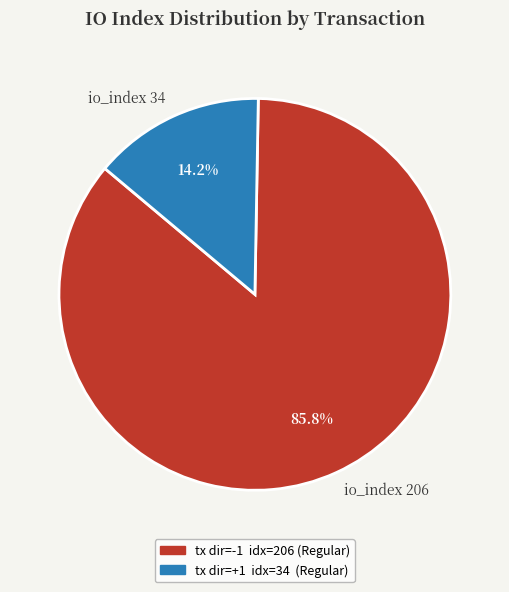

True or false: io_index 206 accounts for 73% of the total.

False